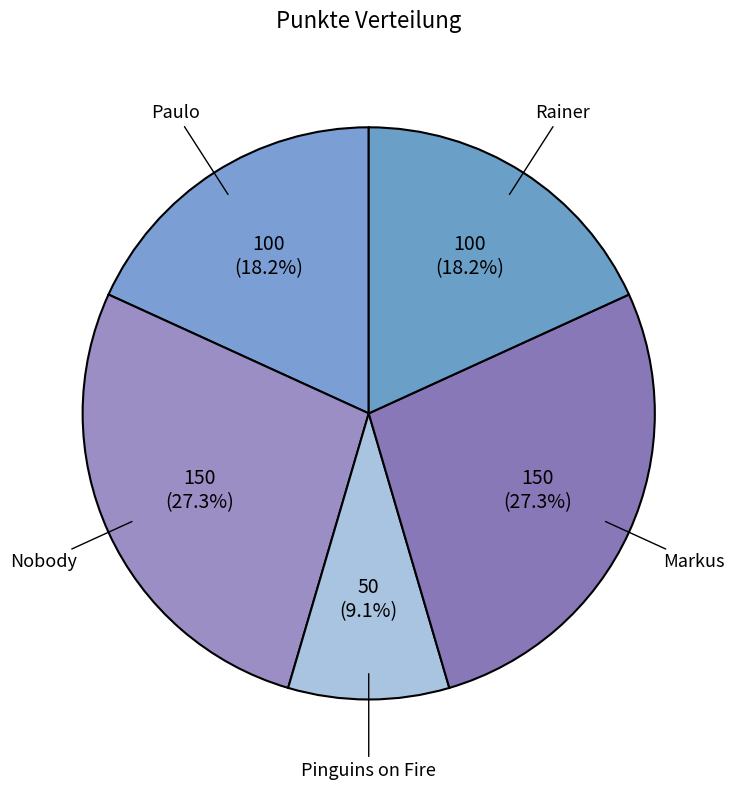

How many slices are in this pie chart?

5